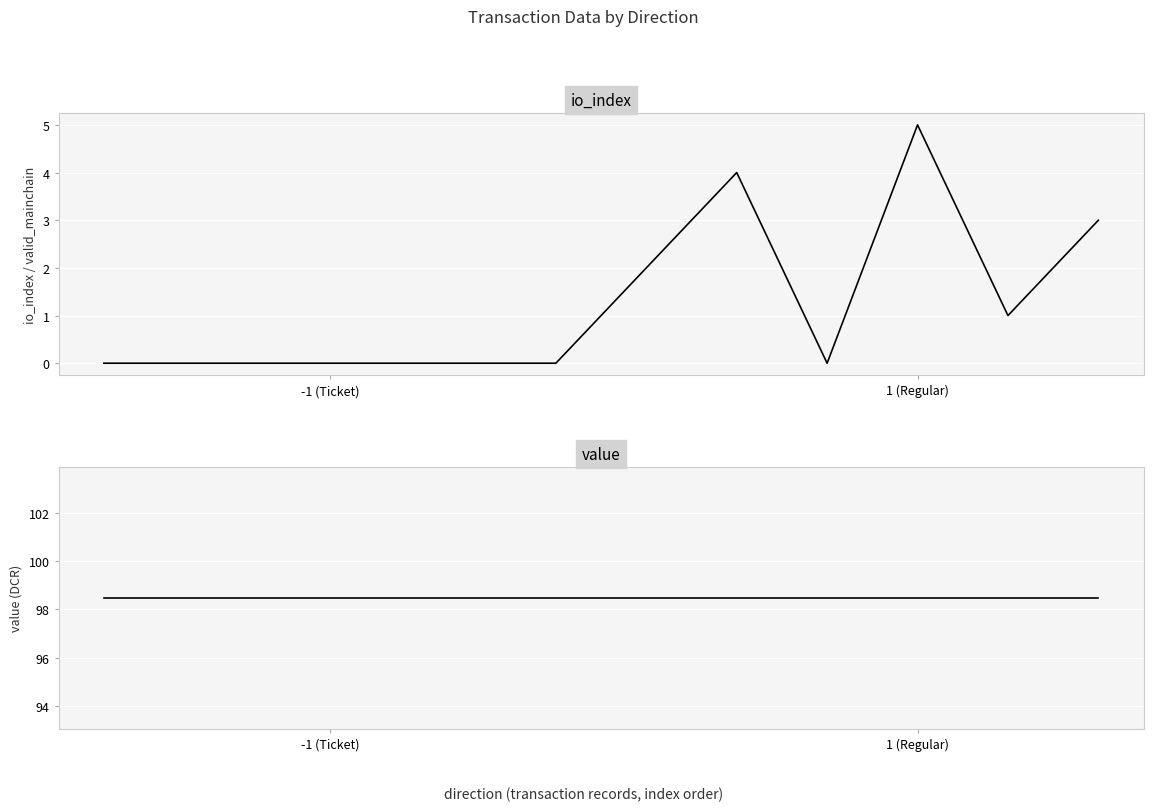

What is the maximum value for value?

98.5